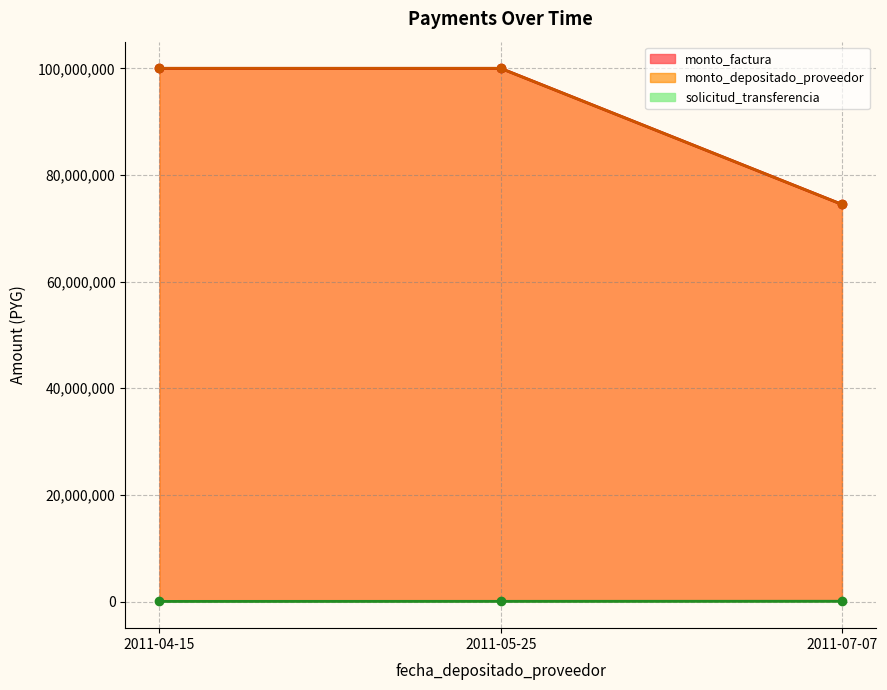

Reading left to right, transcribe all the data shown in this chart.

solicitud_transferencia: 2011-04-15=21708	2011-05-25=33732	2011-07-07=49604
monto_factura: 2011-04-15=99999550	2011-05-25=99999550	2011-07-07=74480600
monto_depositado_proveedor: 2011-04-15=99999550	2011-05-25=99999550	2011-07-07=74480600